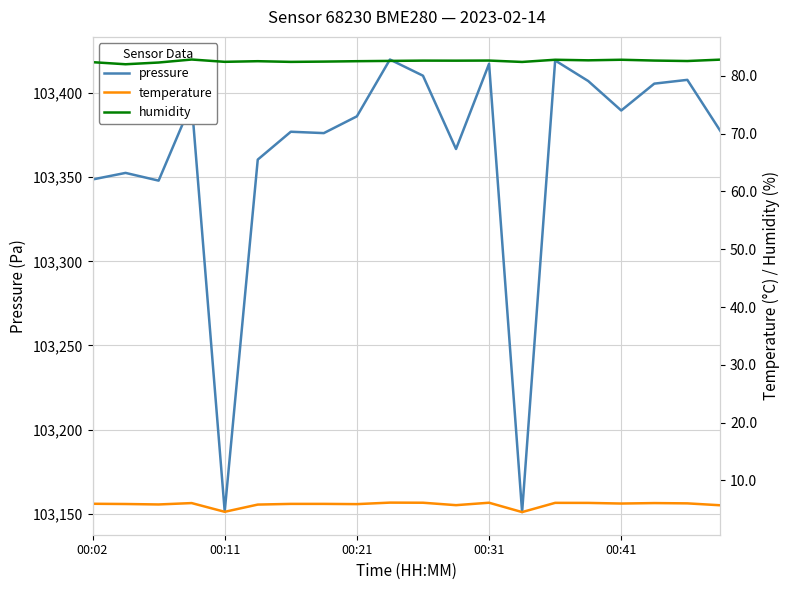

What is the difference between the second highest and minimum values in the temperature series?

1.6